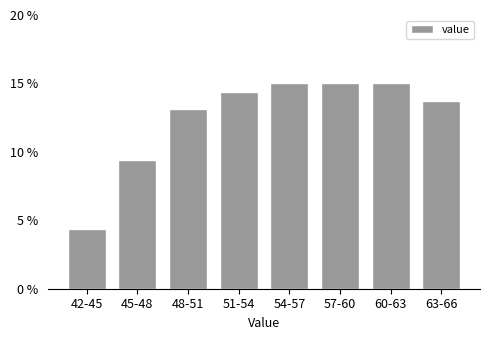

Reading left to right, transcribe all the data shown in this chart.

4.4	9.4	13.1	14.4	15.0	15.0	15.0	13.8